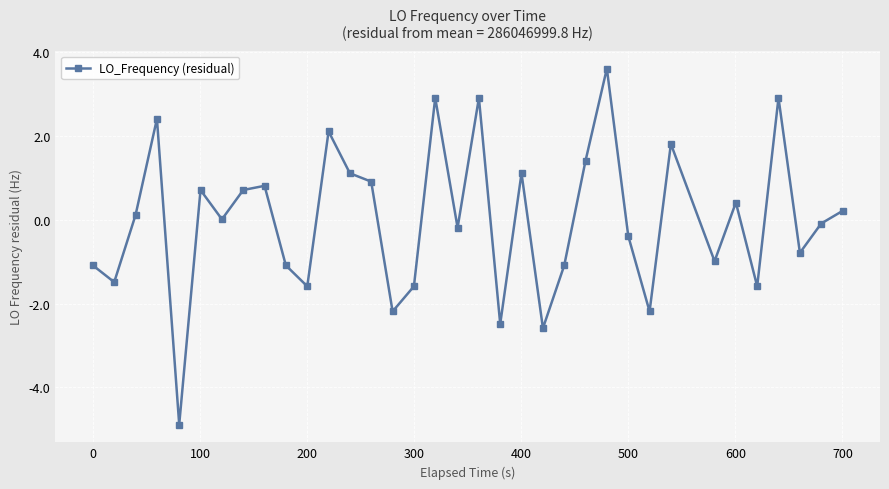

What is the difference between the maximum and second lowest values?

6.2